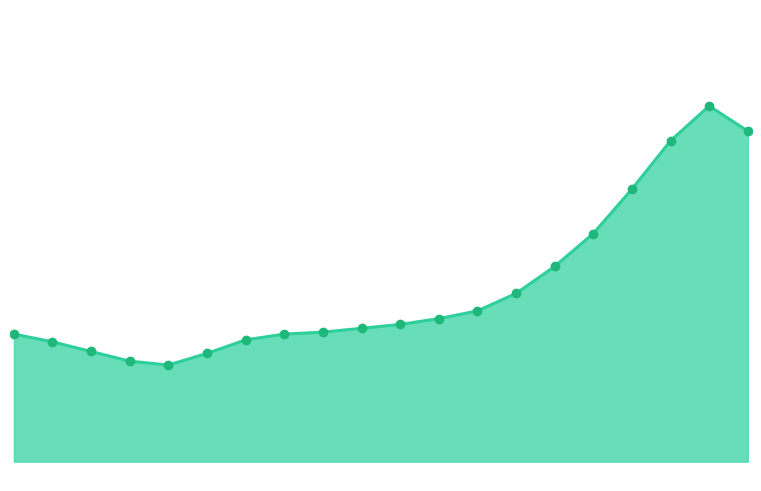

Is this an area chart (filled region under the line)?

Yes